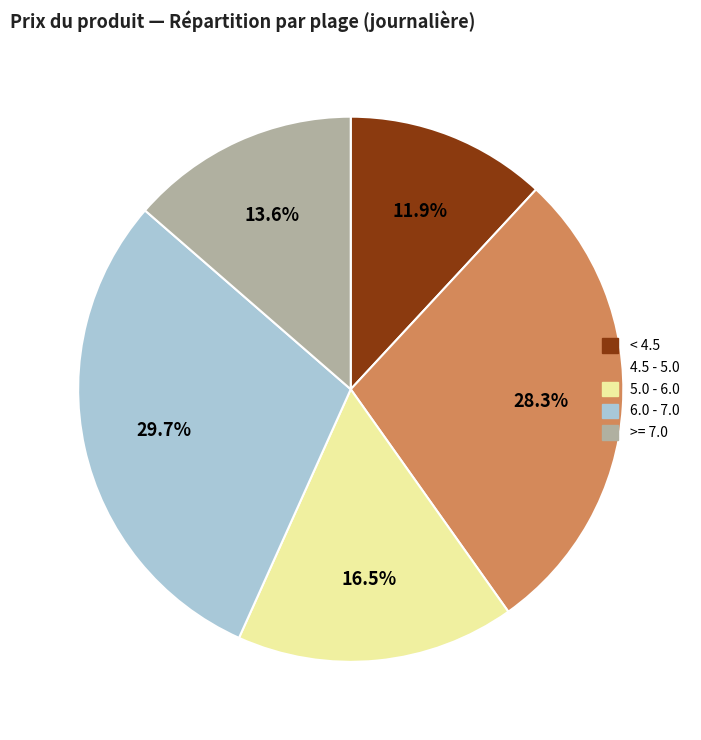

Does any single category account for the majority?

No